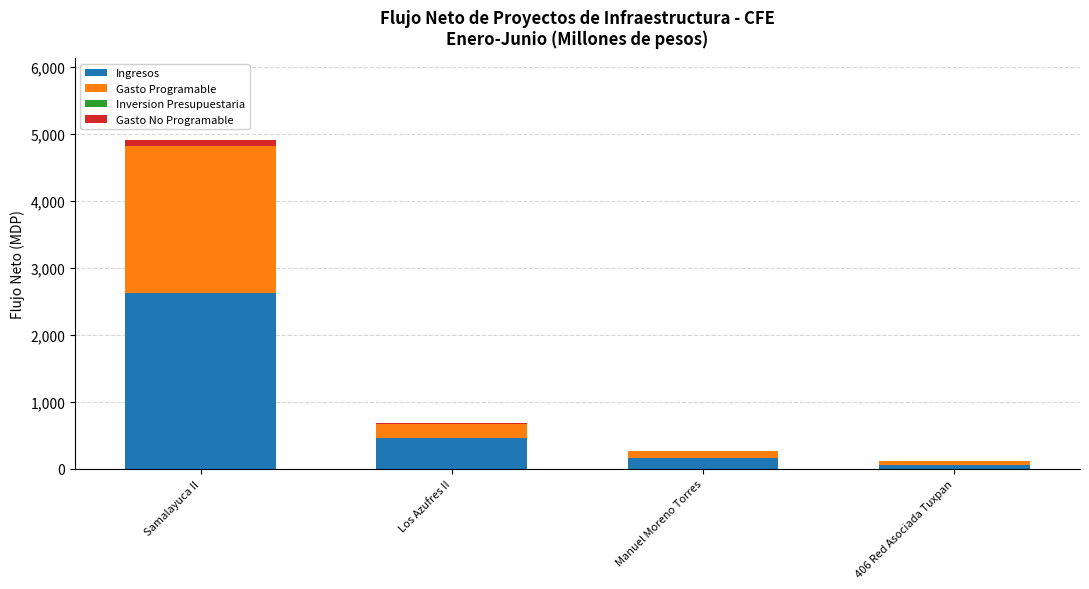

At which label does Ingresos reach its peak?

Samalayuca II